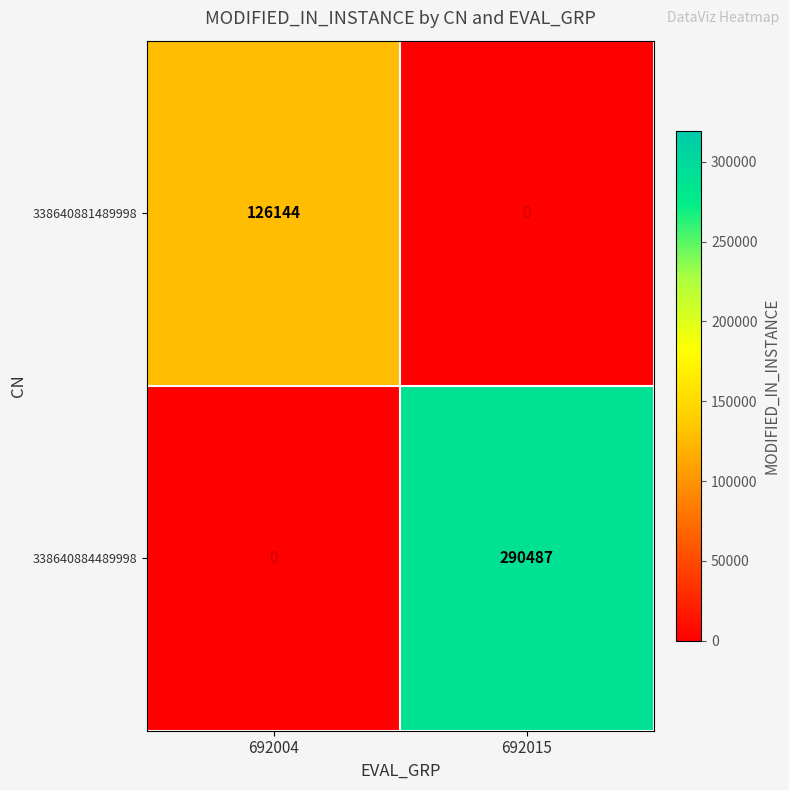

Rank the series at 692004 from lowest to highest value.

338640884489998, 338640881489998